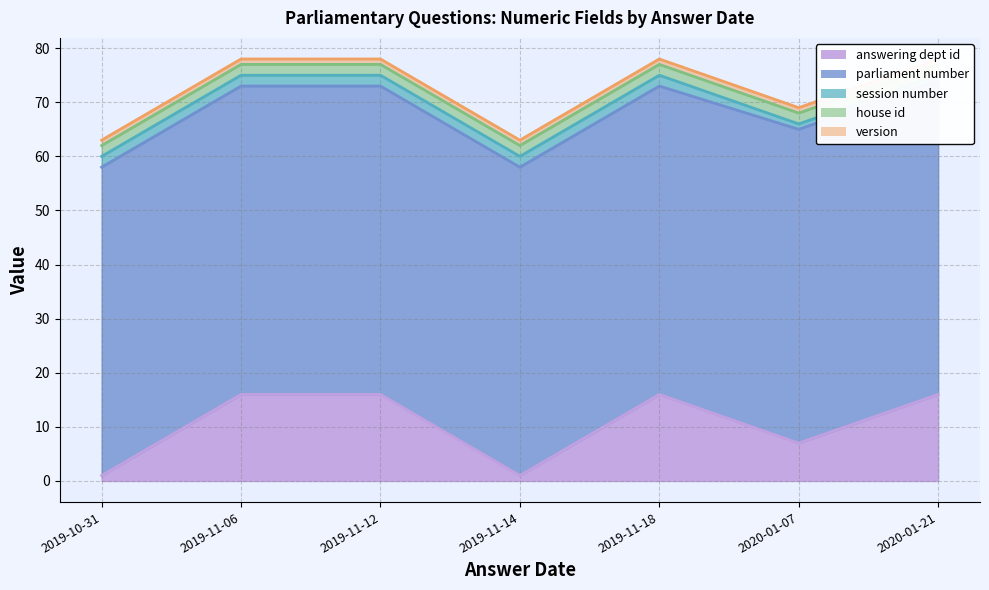

What is the difference between the highest and lowest values at 2019-11-14?

56